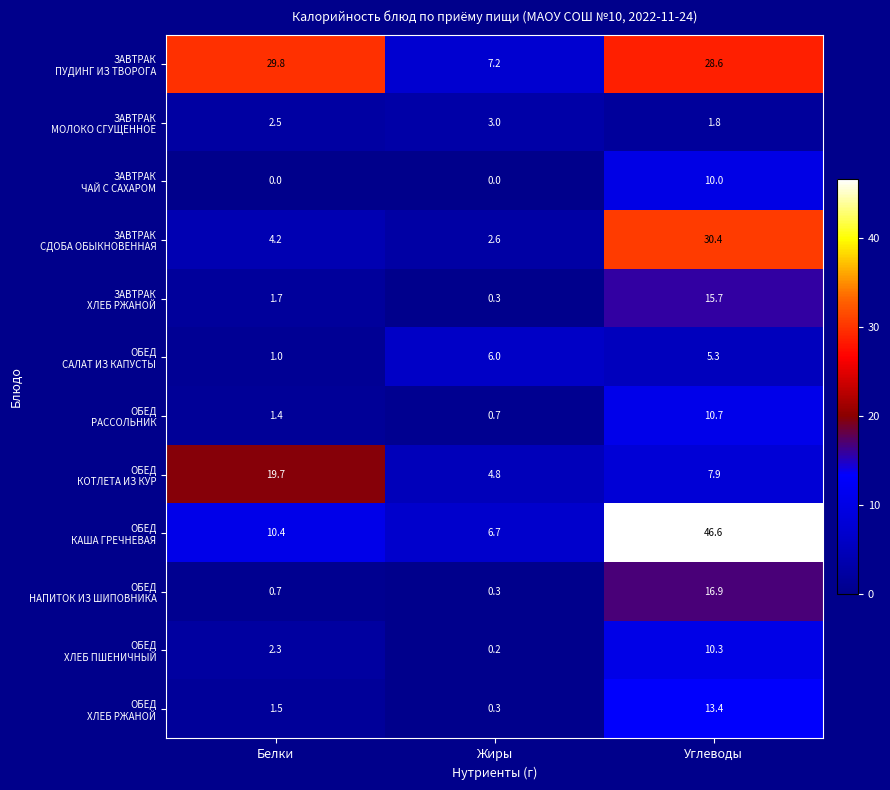

What is the difference between the highest and lowest values at Углеводы?

44.8